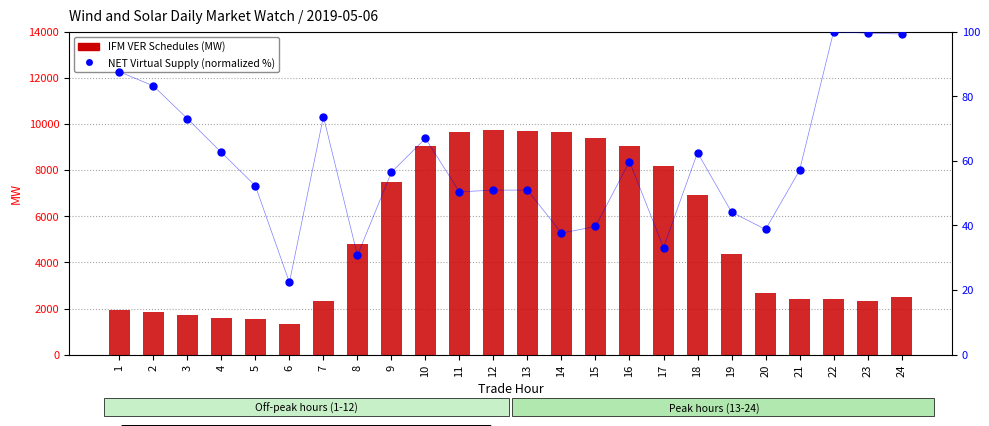

What are all the series names shown in the legend?

IFM VER Schedules, NET Virtual Supply